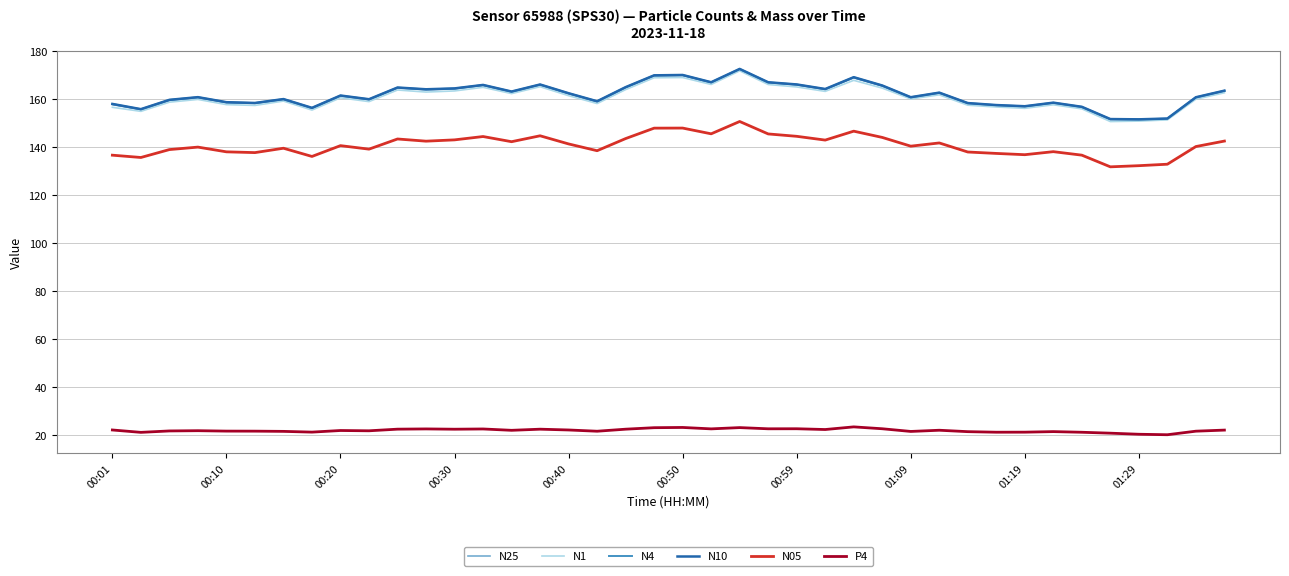

True or false: N05 and N1 cross at least once.

False